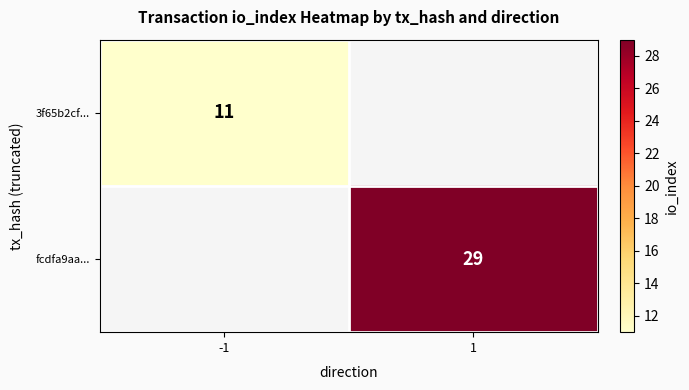

At which category does the chart reach its minimum across all series?

1